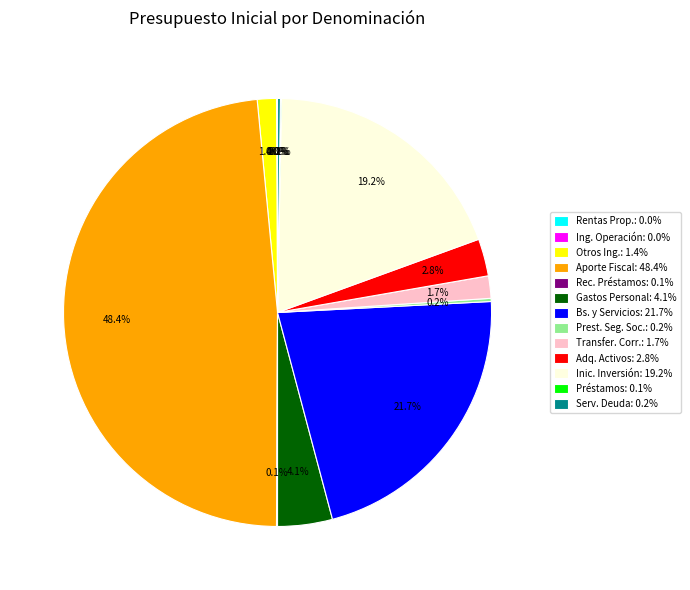

Is there any slice that represents more than half of the pie?

No